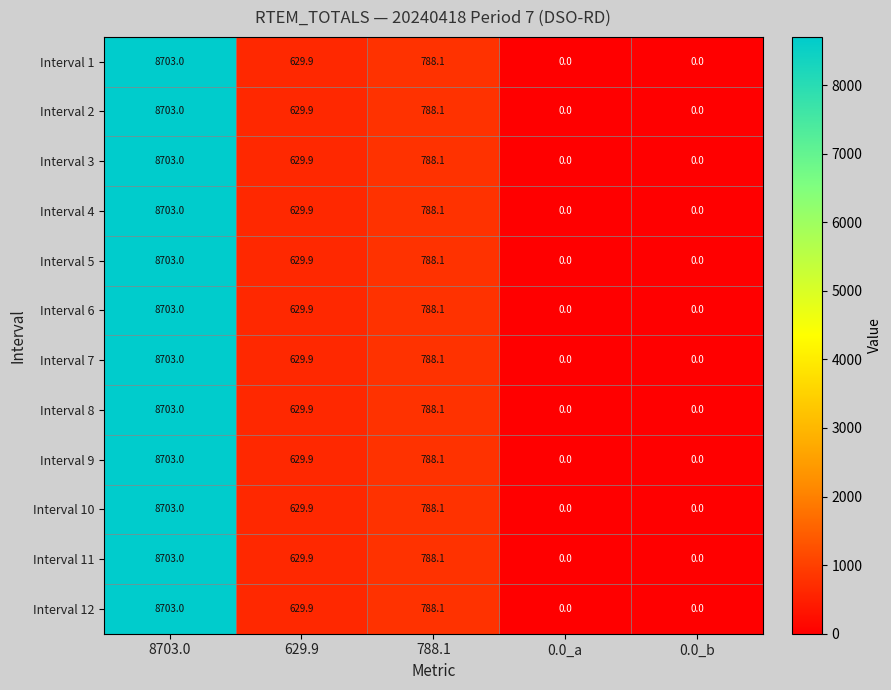

Count the number of categories in the chart.

5